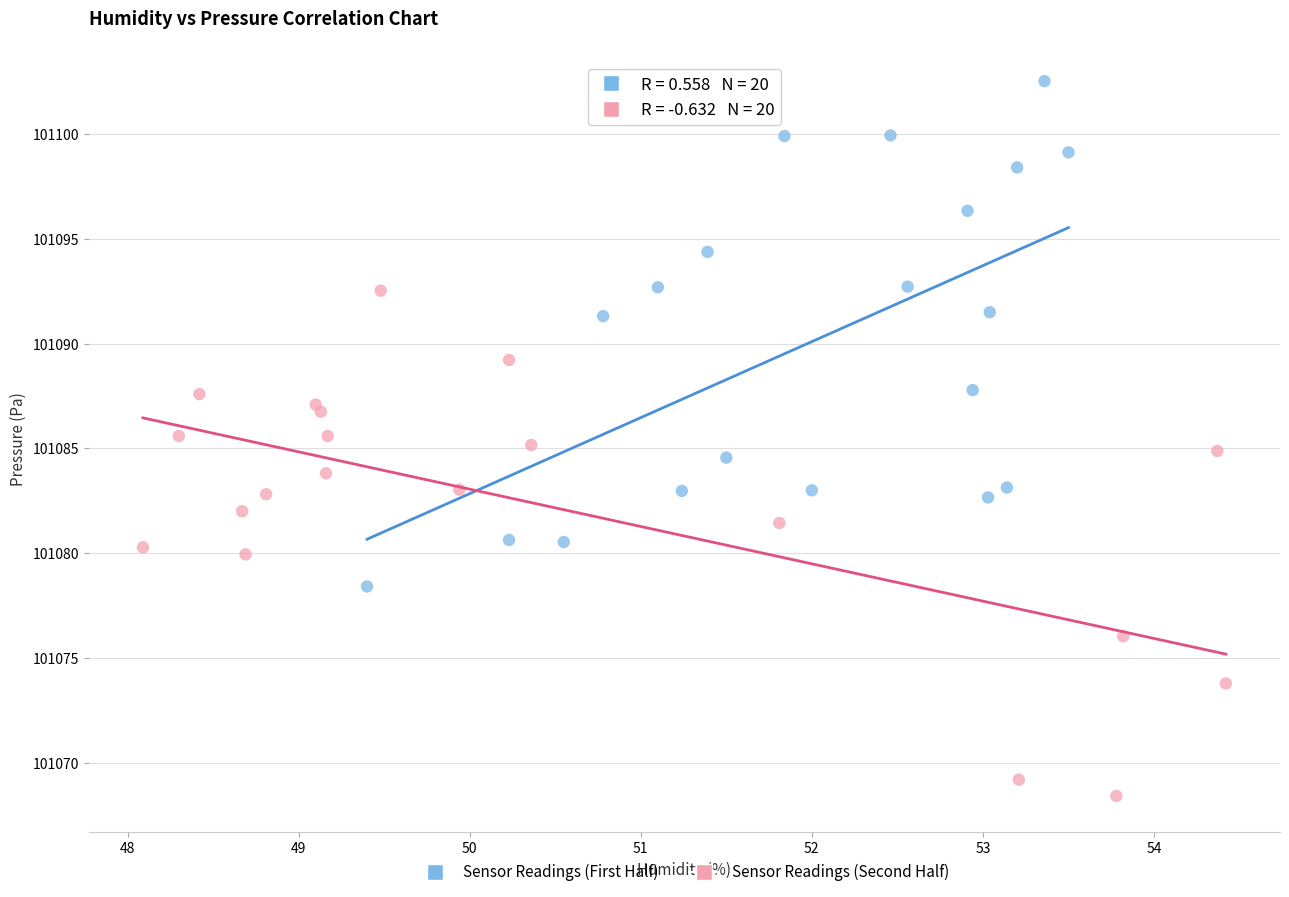

Which series reaches the minimum Y coordinate?

Sensor Readings (Second Half)